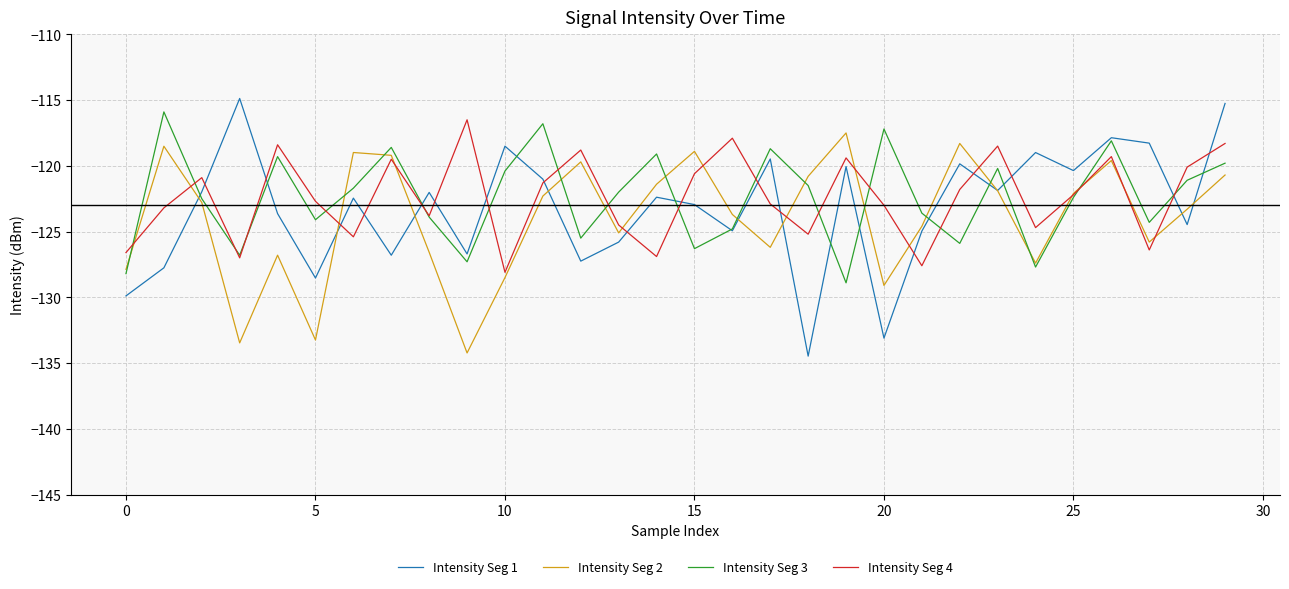

What is the maximum value shown in the chart?

-114.9